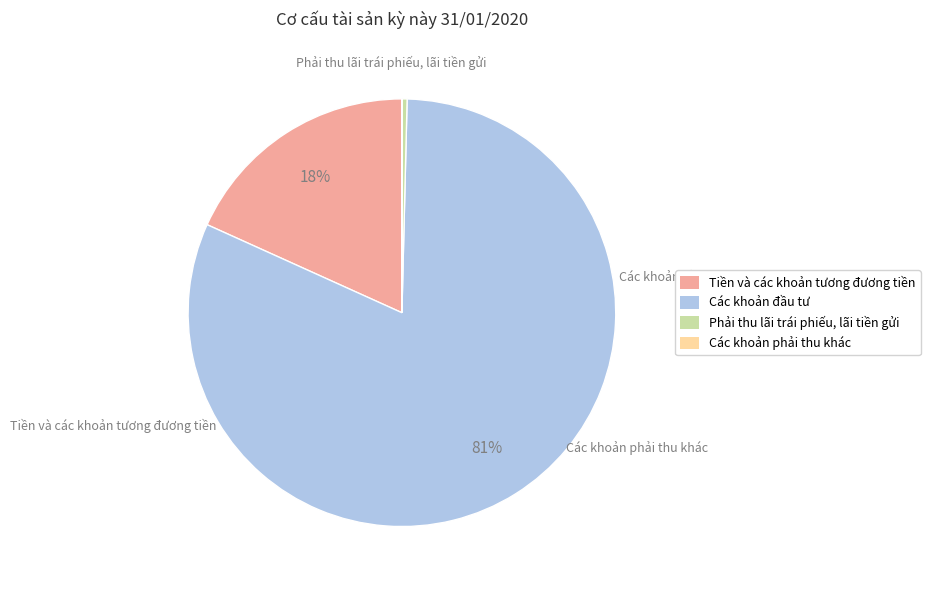

Which category has the biggest portion of the pie?

Các khoản đầu tư